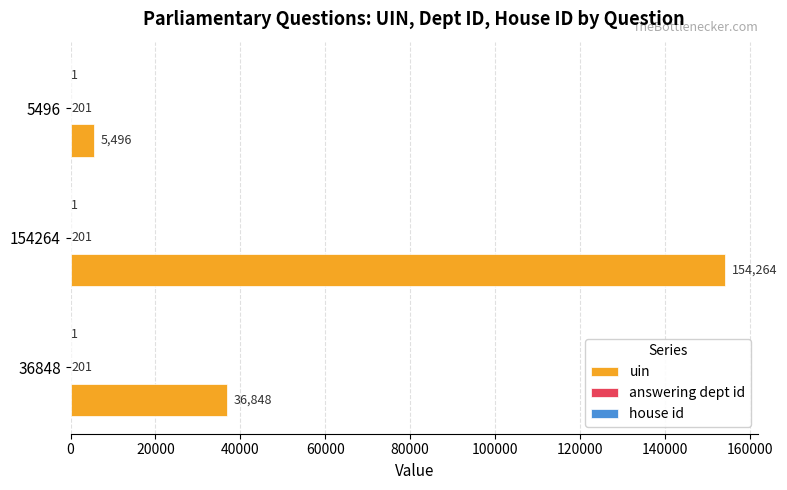

Where is uin nearest to the value 79880?

36848